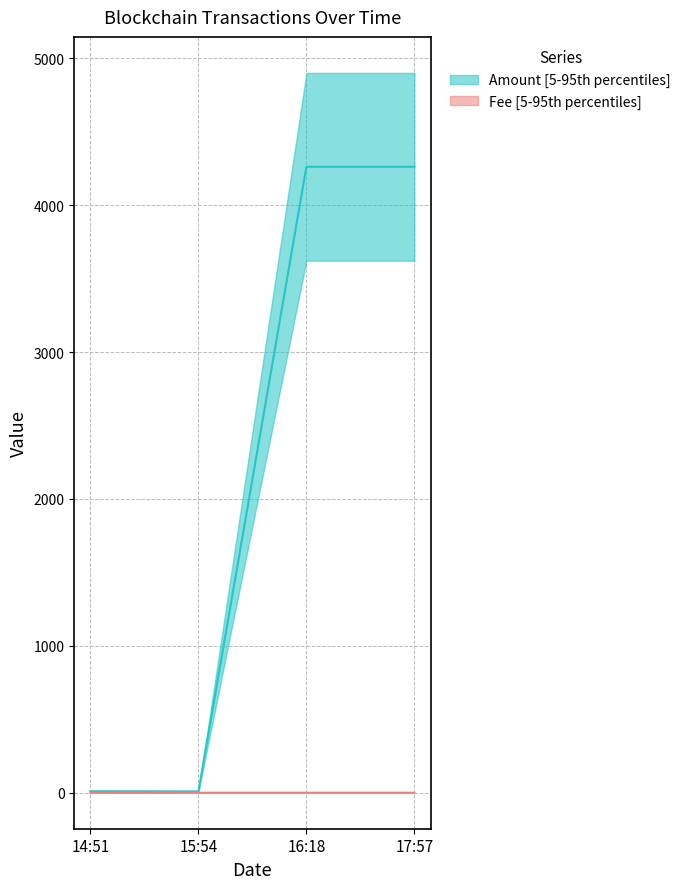

Count the number of categories in the chart.

4